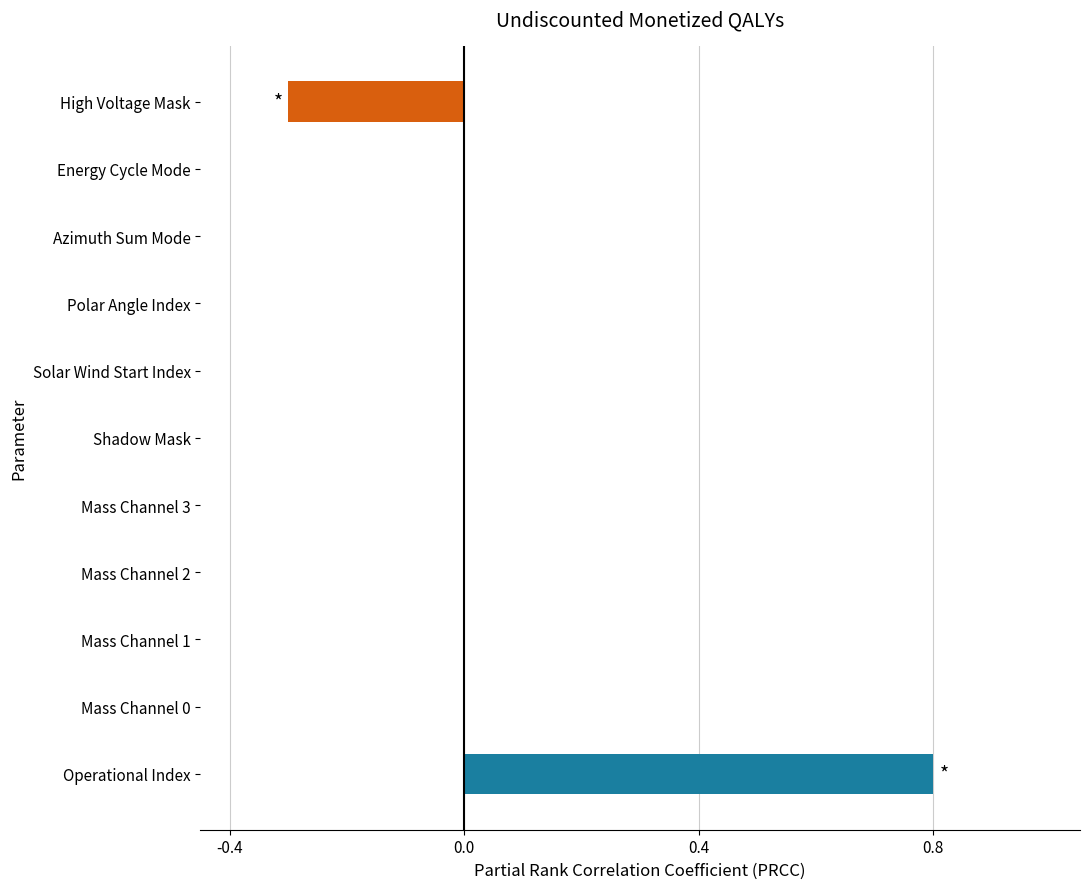

Count the number of categories in the chart.

11